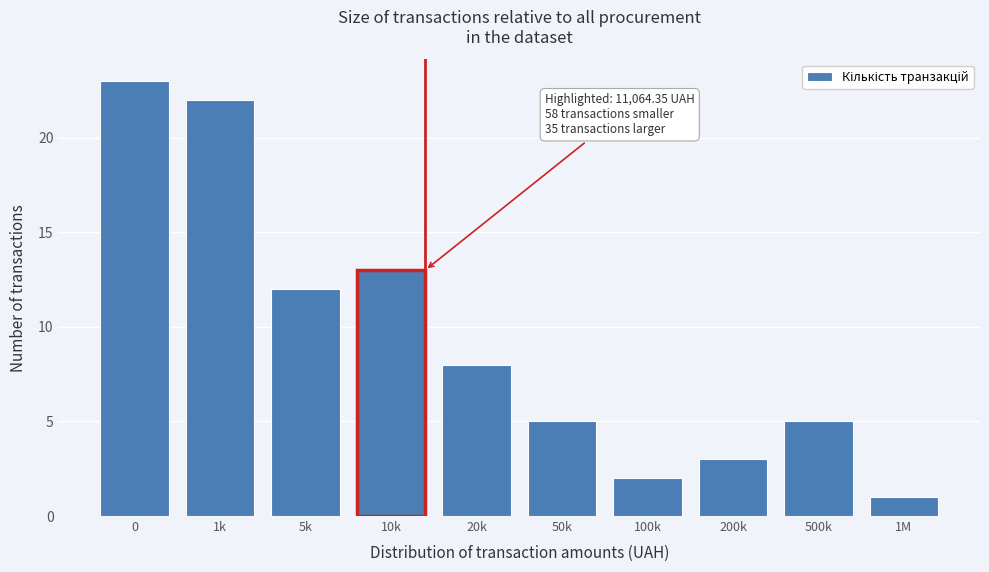

Reading right to left, what are all the values shown in this chart?

1M=1	500k=5	200k=3	100k=2	50k=5	20k=8	10k=13	5k=12	1k=22	0=23